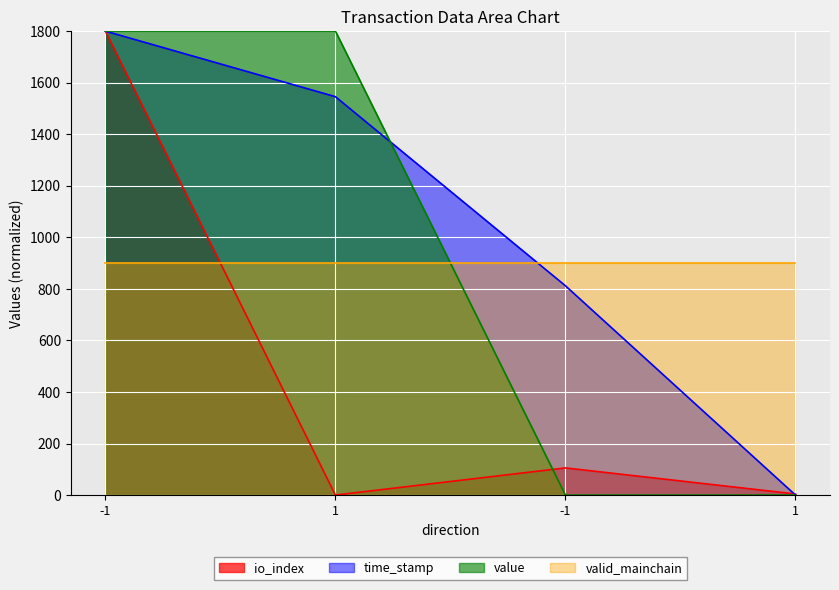

Does the chart display data point markers on the line(s)?

No